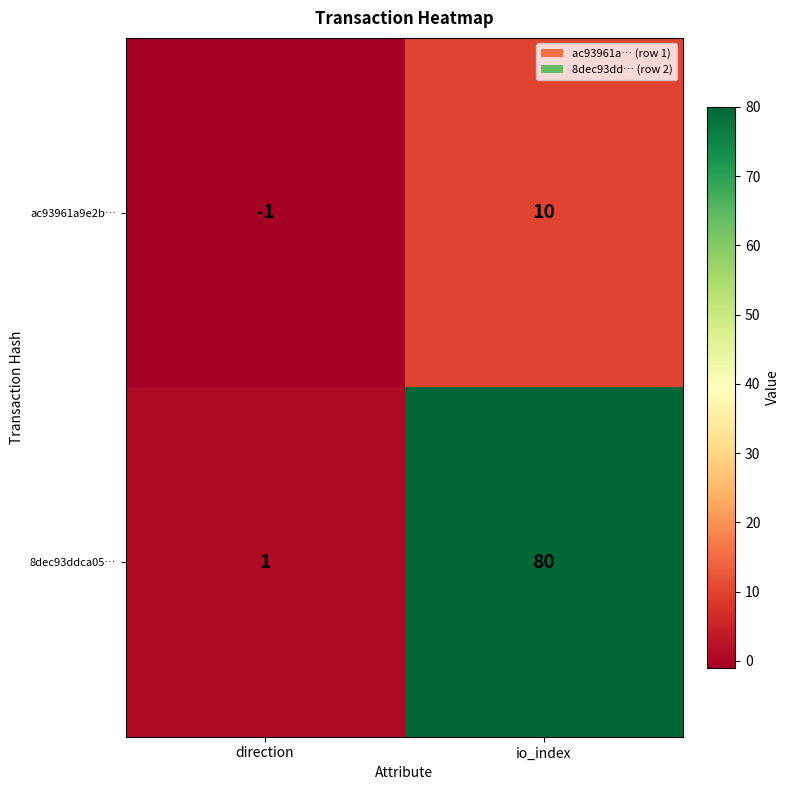

Which series has the largest range (max minus min)?

8dec93ddca05…